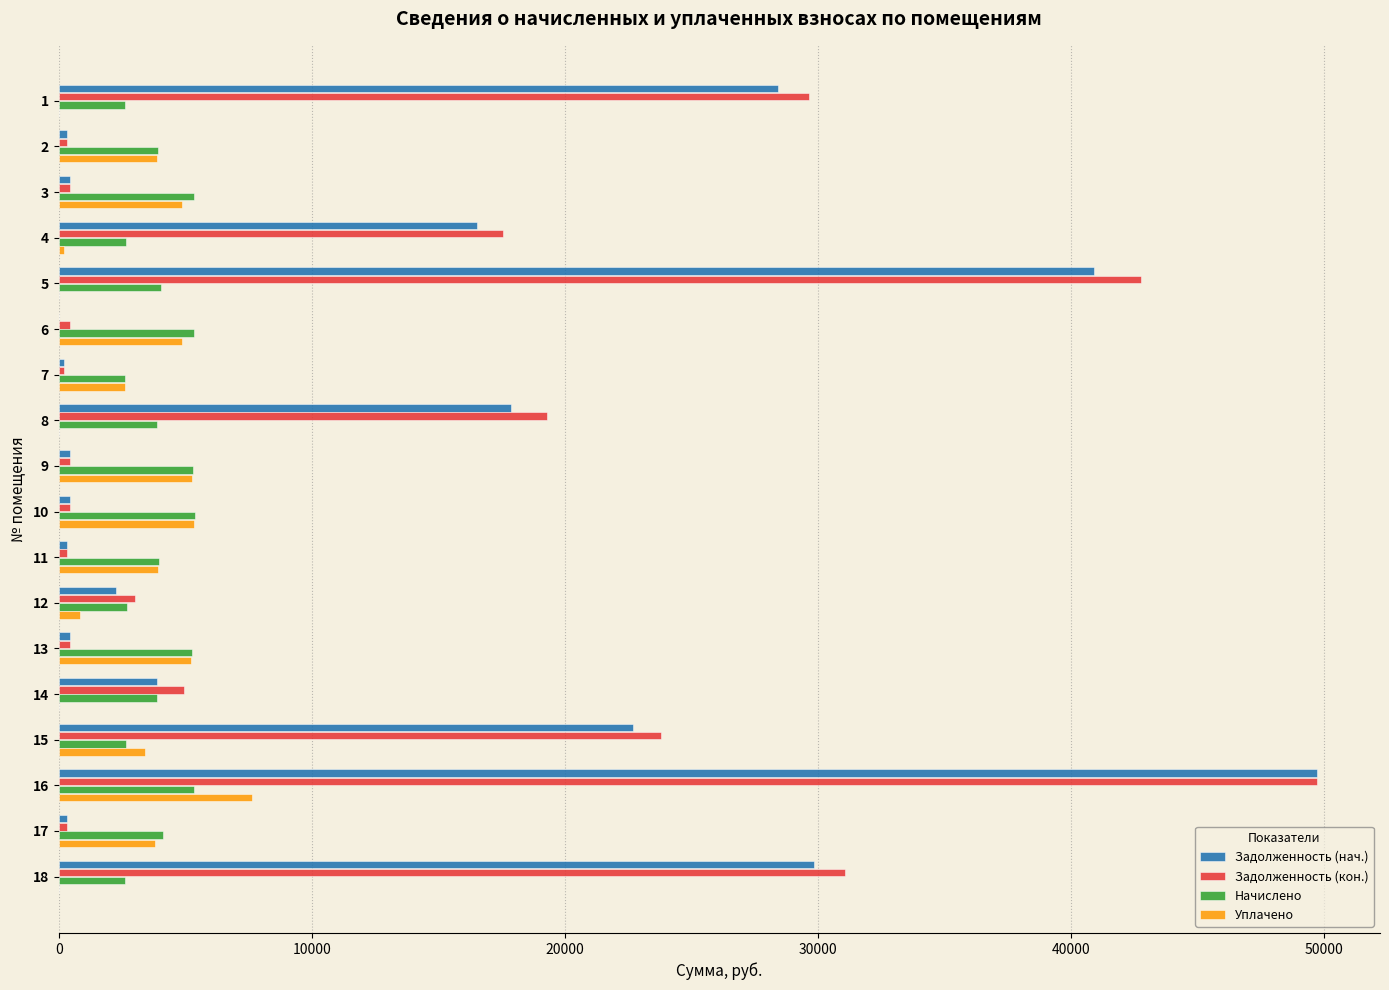

The value of Уплачено at 7 is 2606.9. True or false?

True